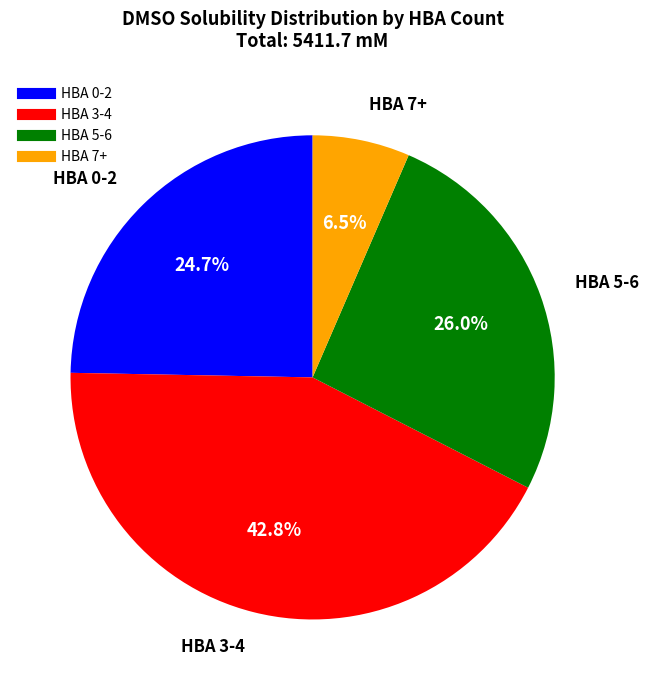

Is there any slice that represents more than half of the pie?

No